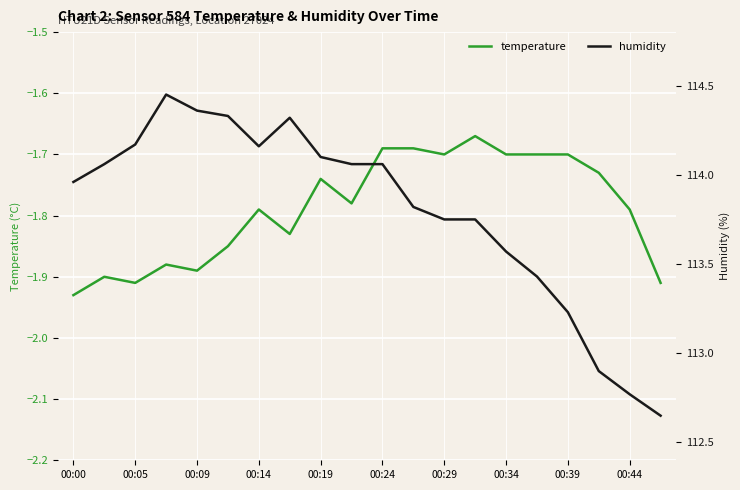

Which series changed the most between 11 and 16?

humidity